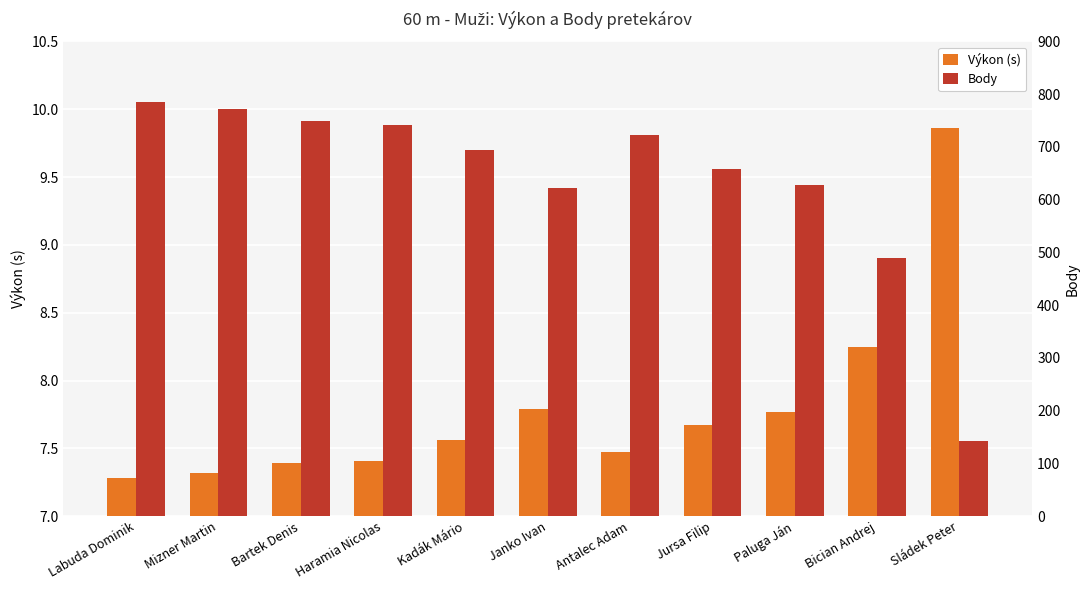

Which series has the largest range (max minus min)?

Body